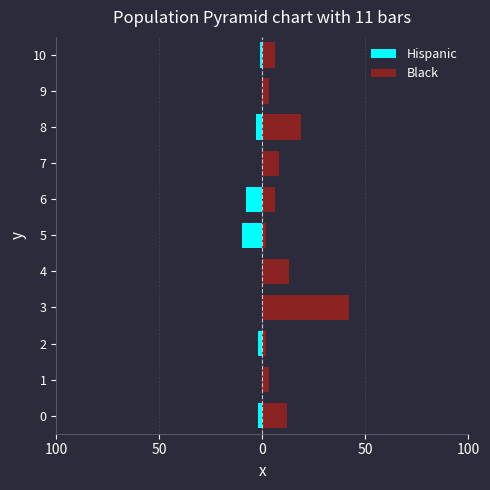

How many negative values does the Hispanic series have?

6